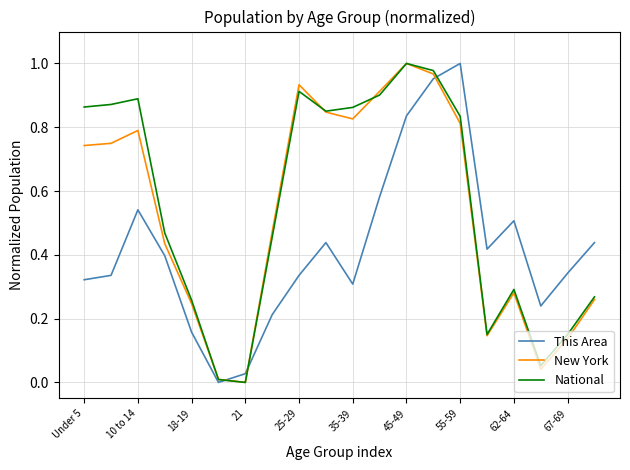

Which series has the largest total across all categories?

National